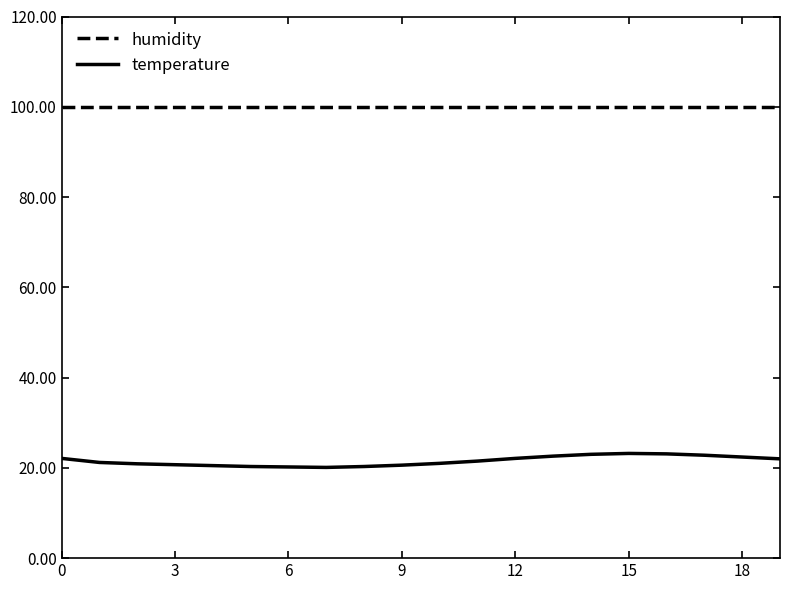

Which series has the largest total across all categories?

humidity